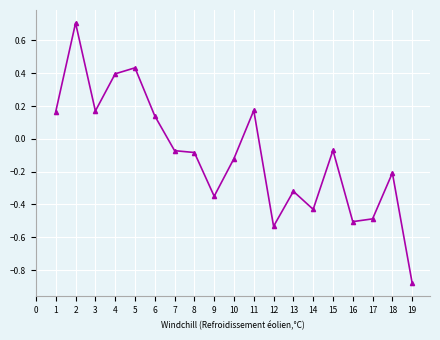

Is it true that the value at 8 is -0.1?

True